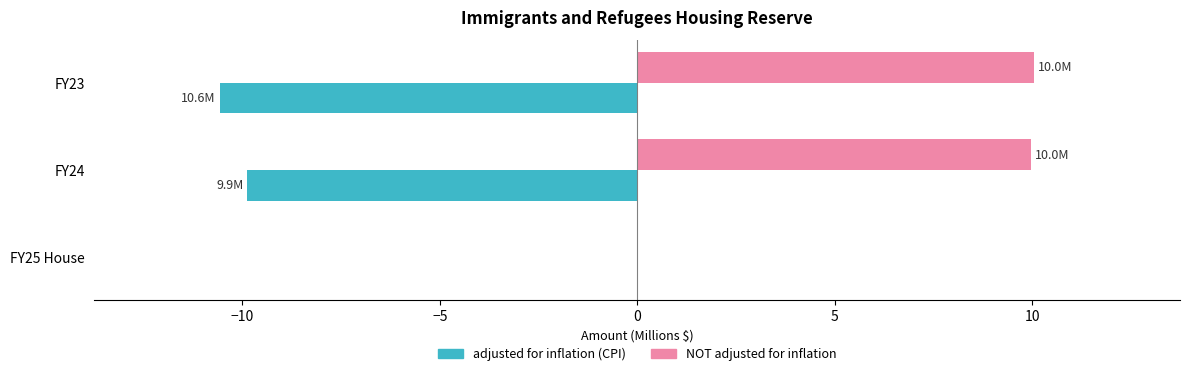

Which category has the highest value in the adjusted for inflation (CPI) series?

FY25 House